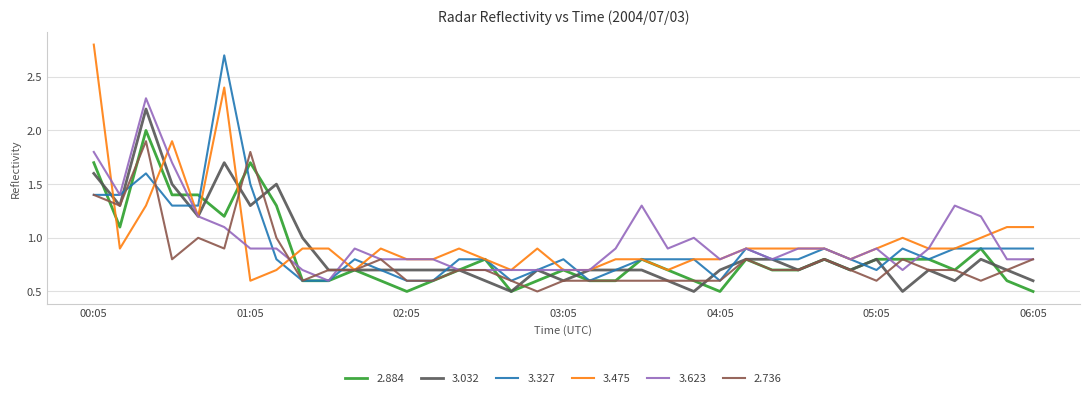

What is the lowest value of the 3.475 series?

0.6